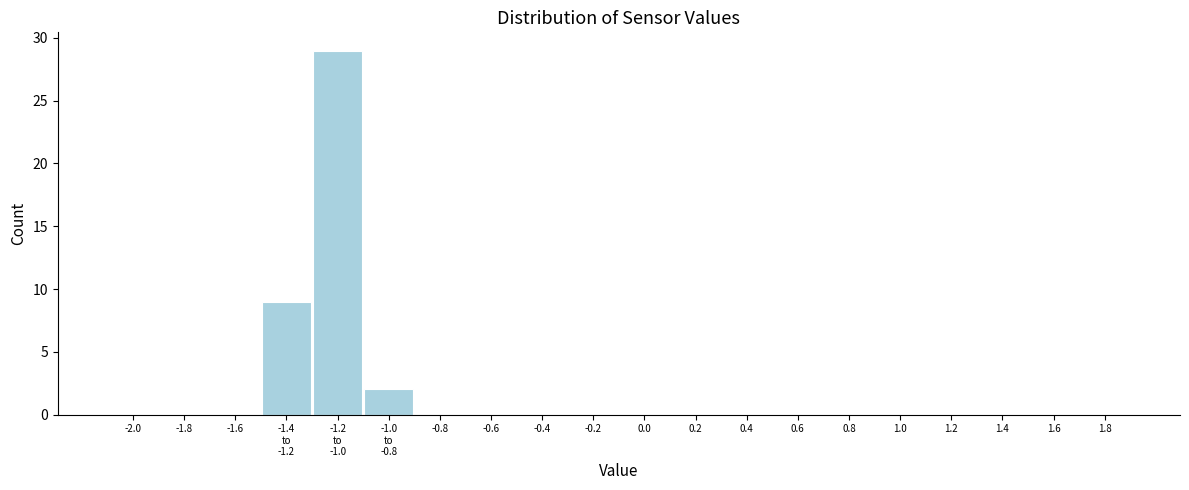

What is the sum of all values?

40